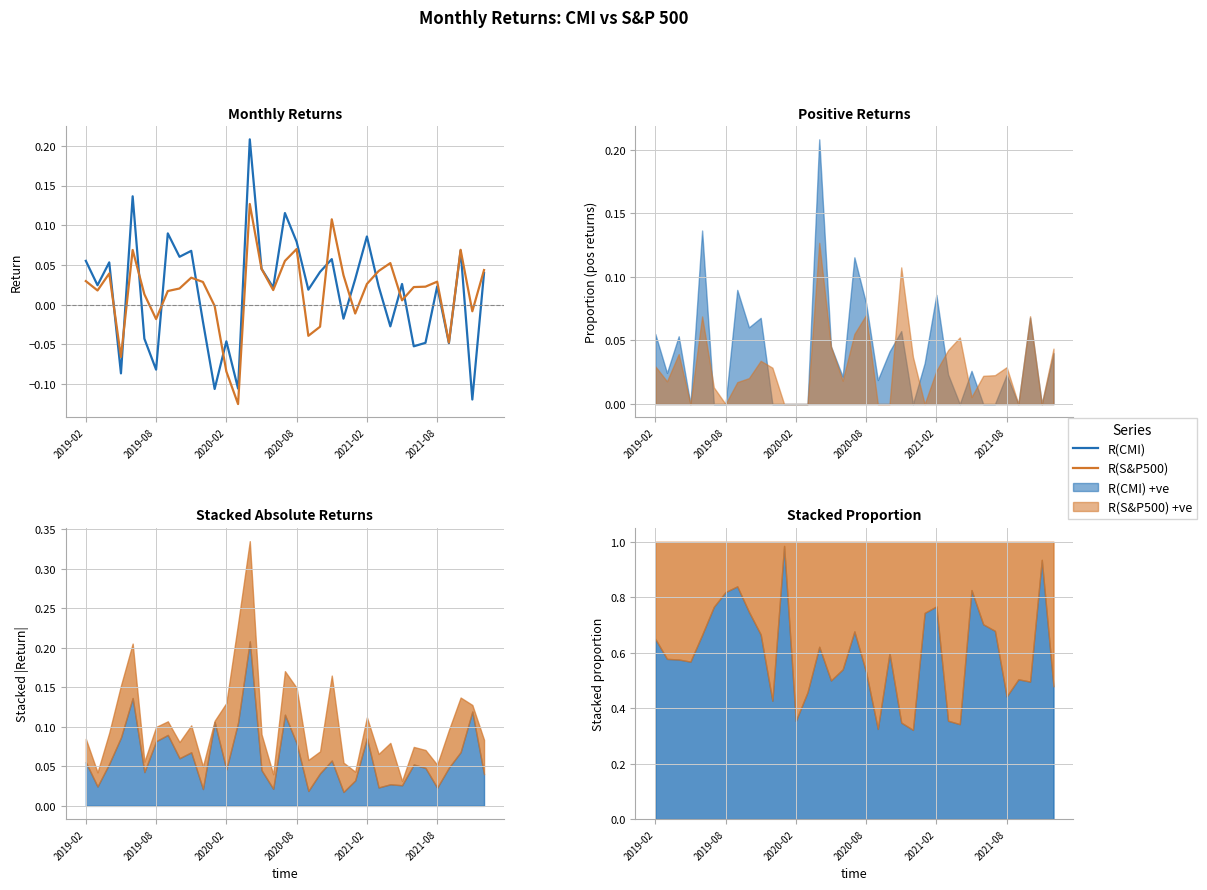

How many values in the R(CMI) series are below 0?

13